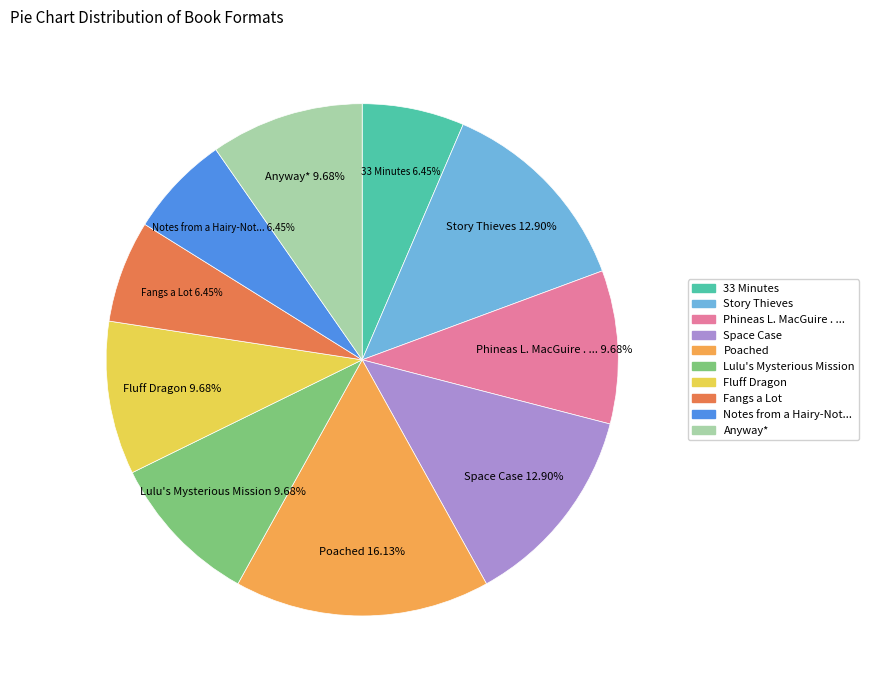

Does any single category account for the majority?

No